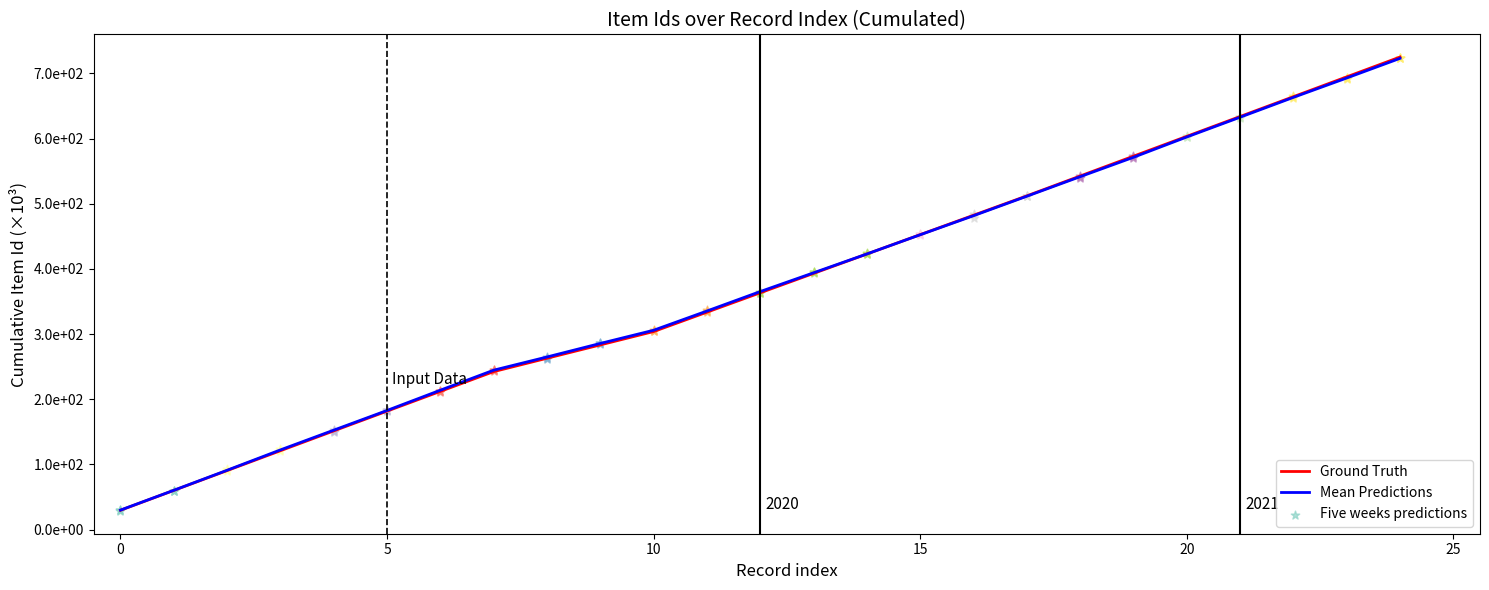

At how many categories does at least one series exceed 318?

14